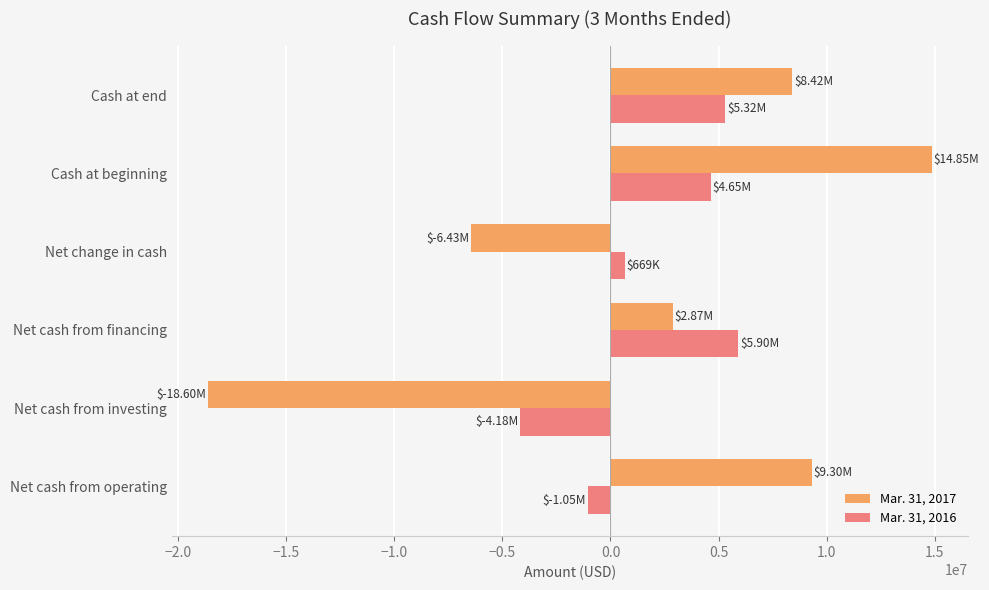

At which category does the chart reach its peak across all series?

Cash at beginning